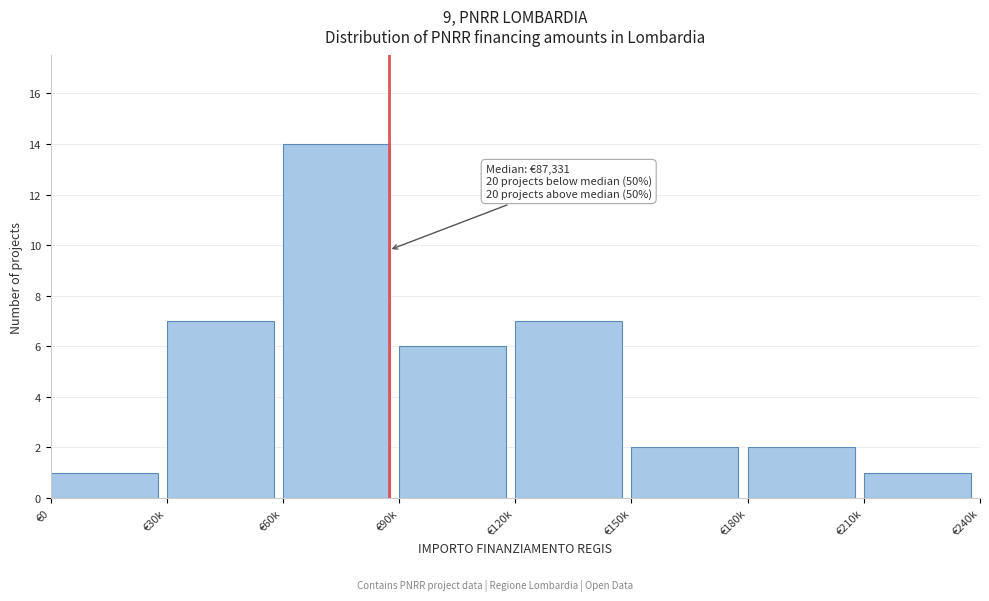

Reading left to right, what are all the values shown in this chart?

1	7	14	6	7	2	2	1